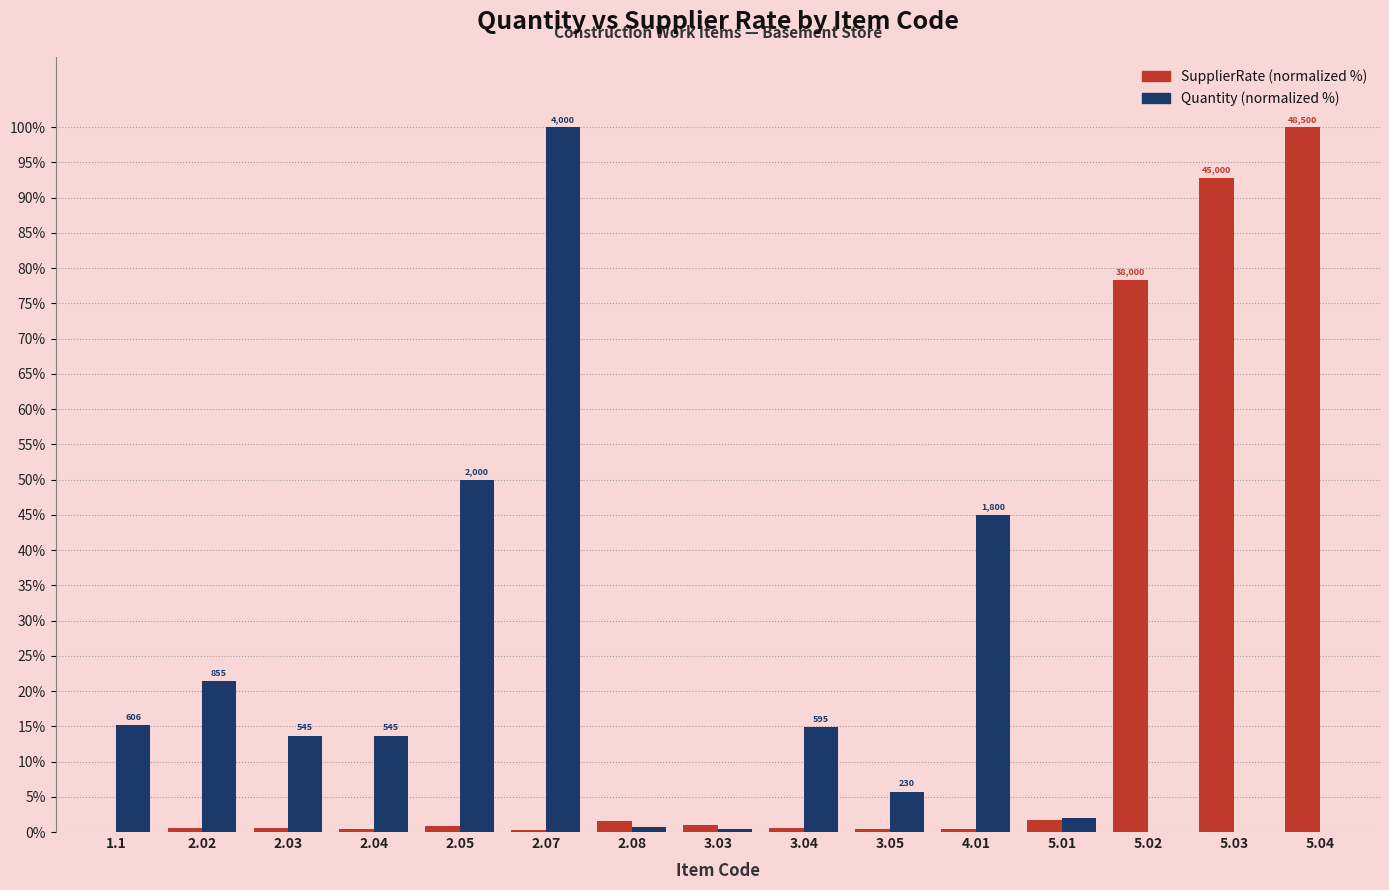

What is the average value of the SupplierRate (normalized %) series?

18.6